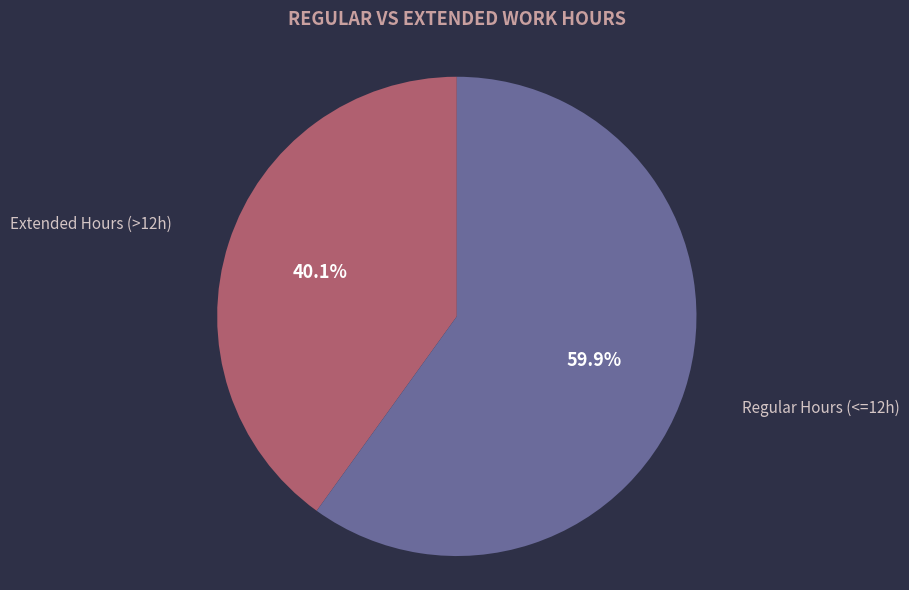

How many slices are in this pie chart?

2